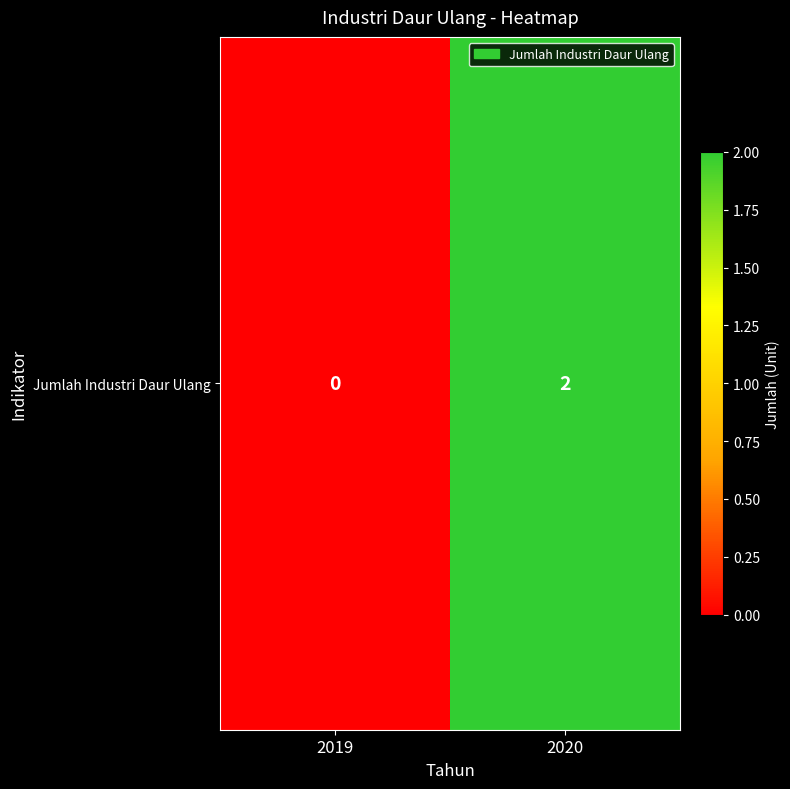

How many distinct data groups are displayed?

1